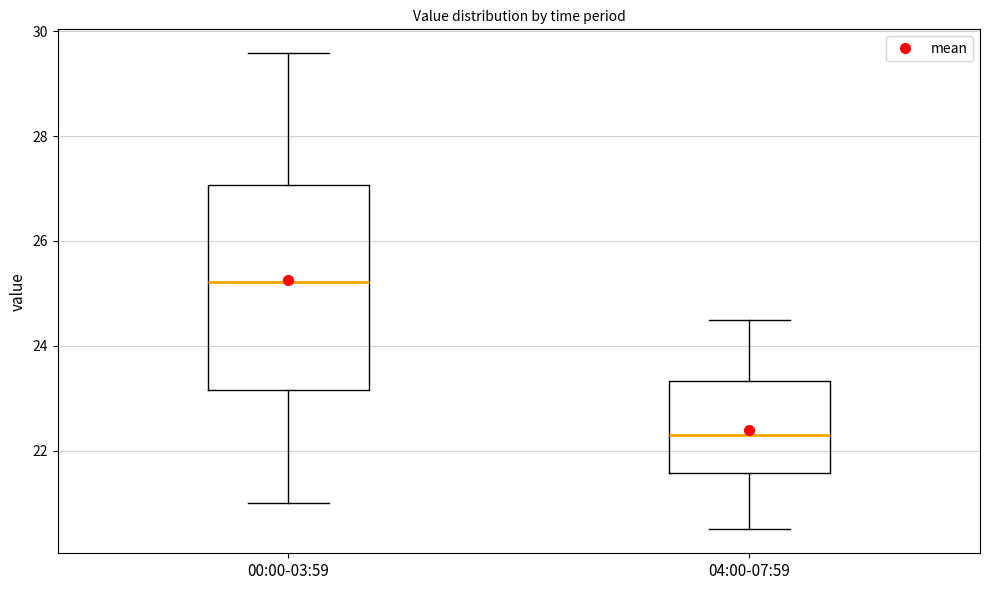

Comparing the boxes themselves (not the whiskers), which one is the tallest?

00:00-03:59